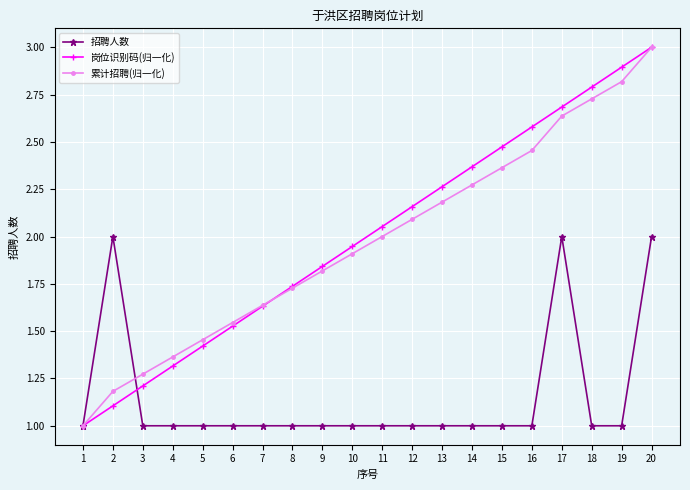

Between 8 and 13, which series saw the biggest shift?

岗位识别码(归一化)